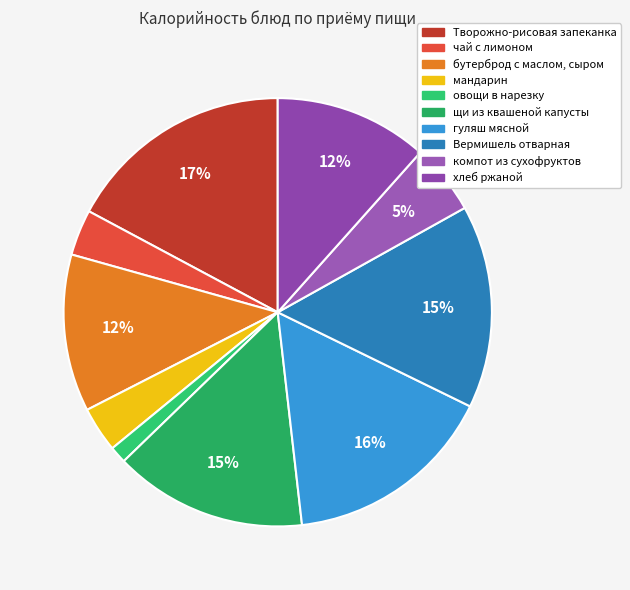

How many segments does this pie chart have?

10